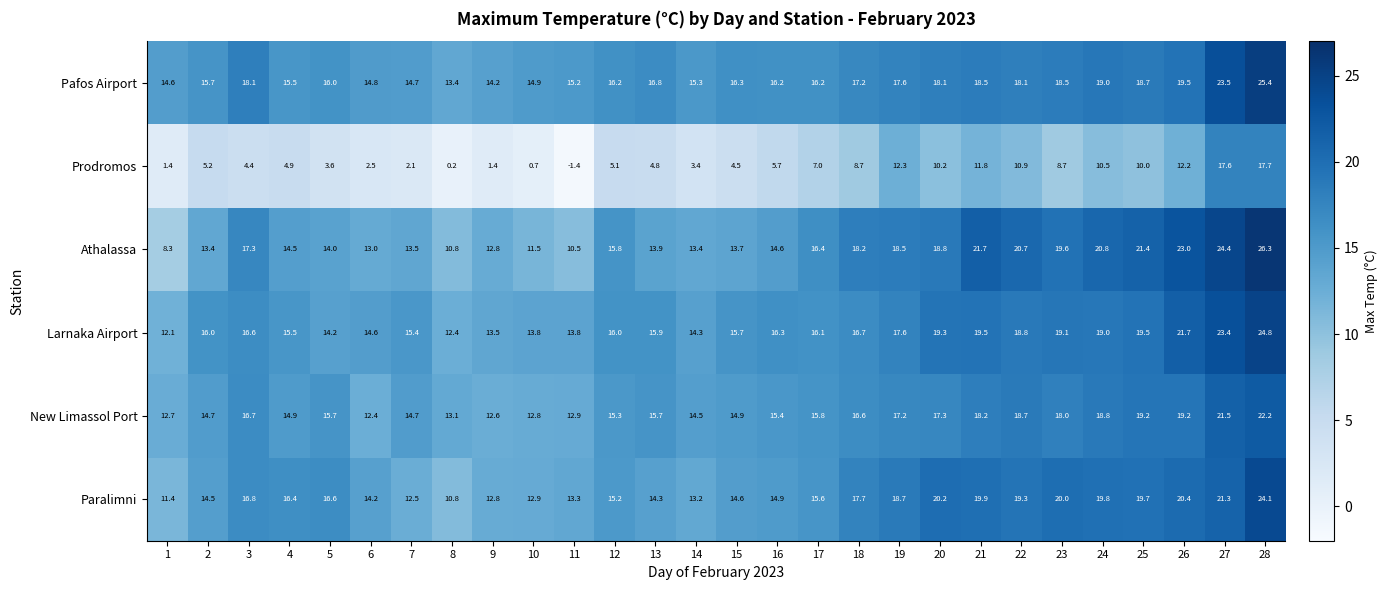

What is the average value of the Prodromos series?

6.6